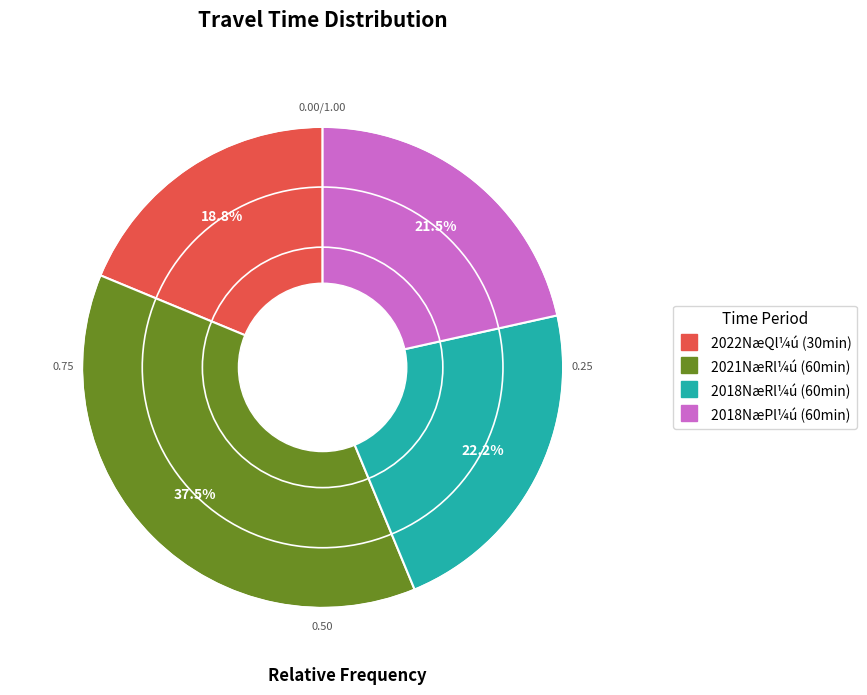

Is there a majority slice in this chart?

No